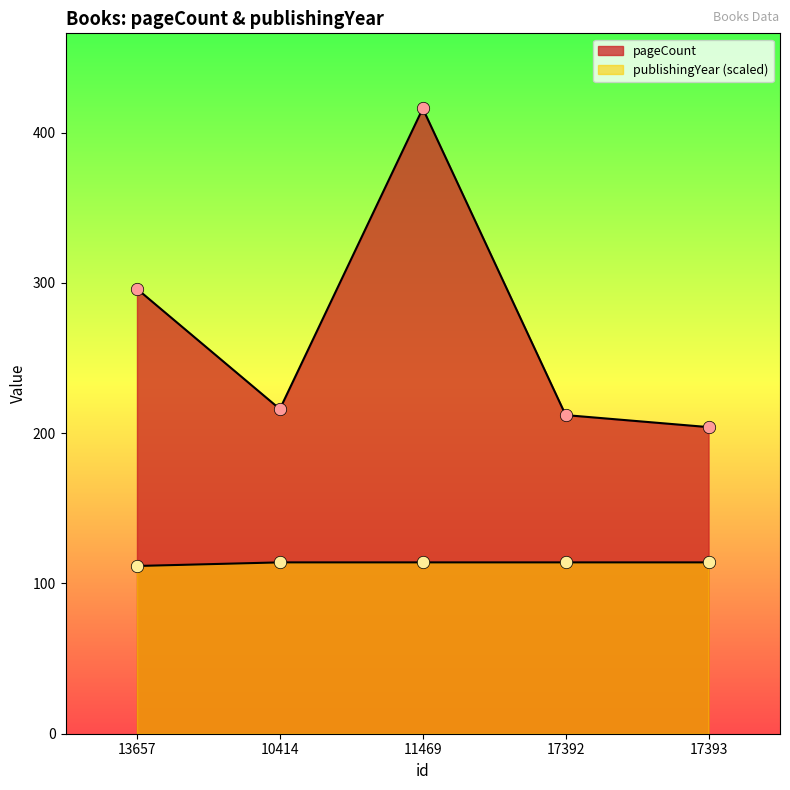

Which series reaches the maximum Y coordinate?

pageCount